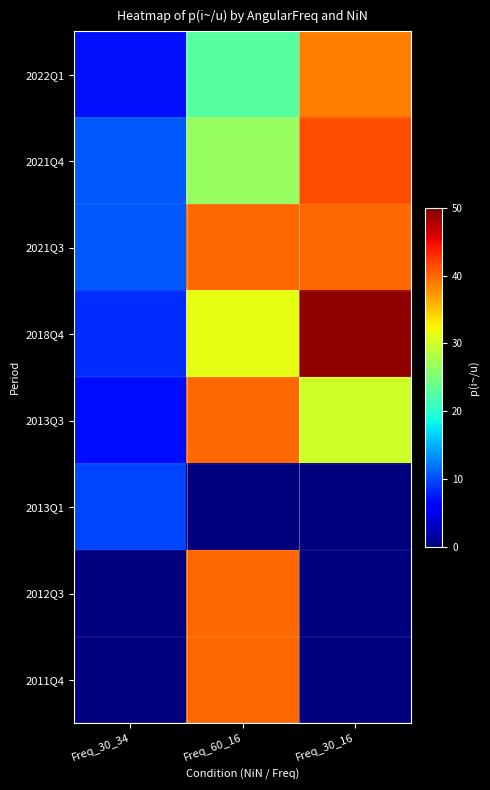

At Freq_60_16, list the series in order from largest to smallest.

2021Q3, 2013Q3, 2012Q3, 2011Q4, 2018Q4, 2021Q4, 2022Q1, 2013Q1